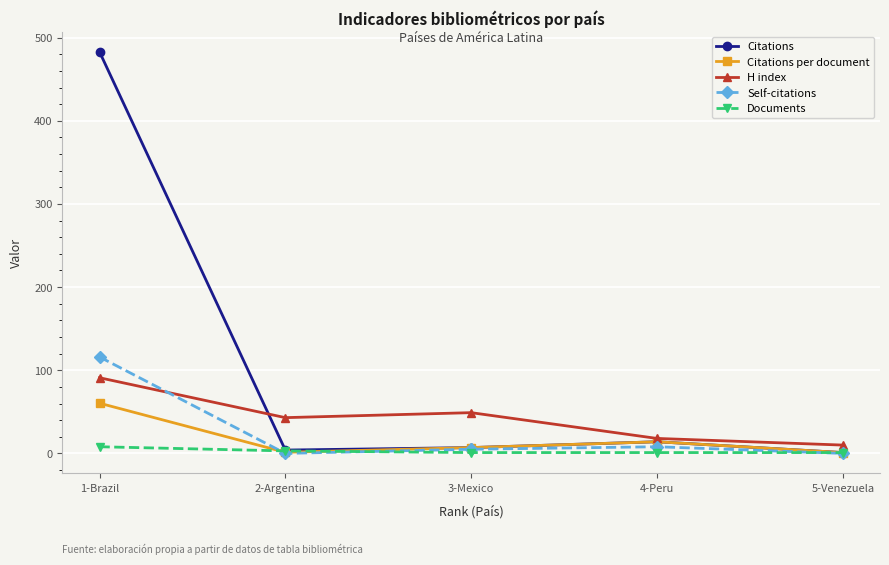

The value of Citations at 5-Venezuela is 1.0. True or false?

True